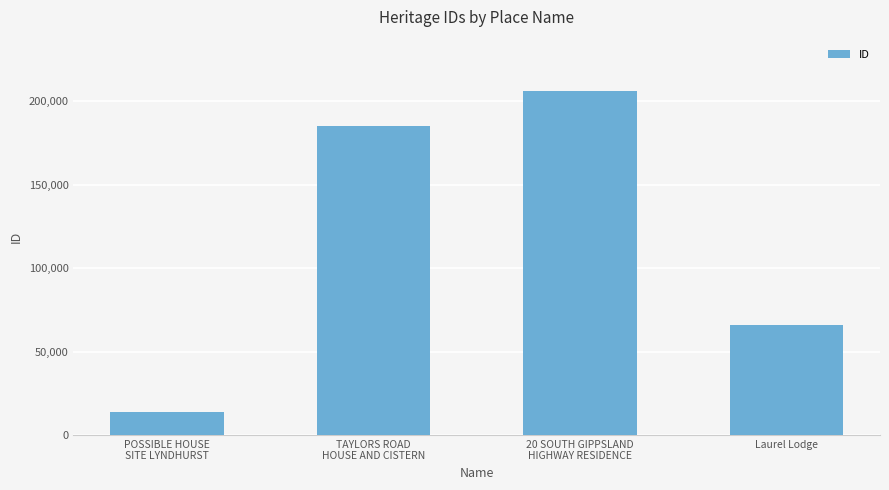

The value at Laurel Lodge is 65744. True or false?

True